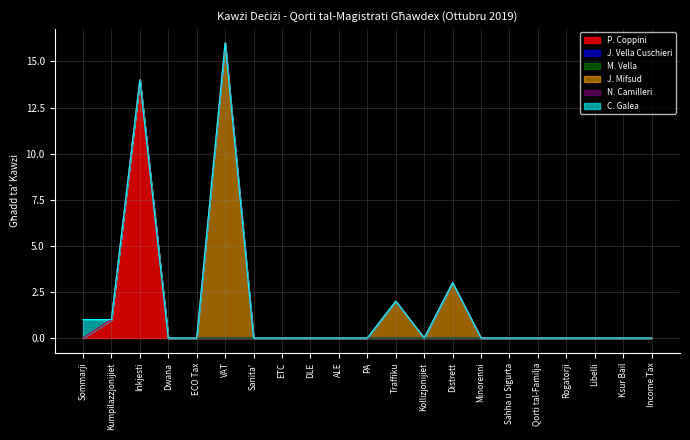

How many data points in P. Coppini are above 0?

2